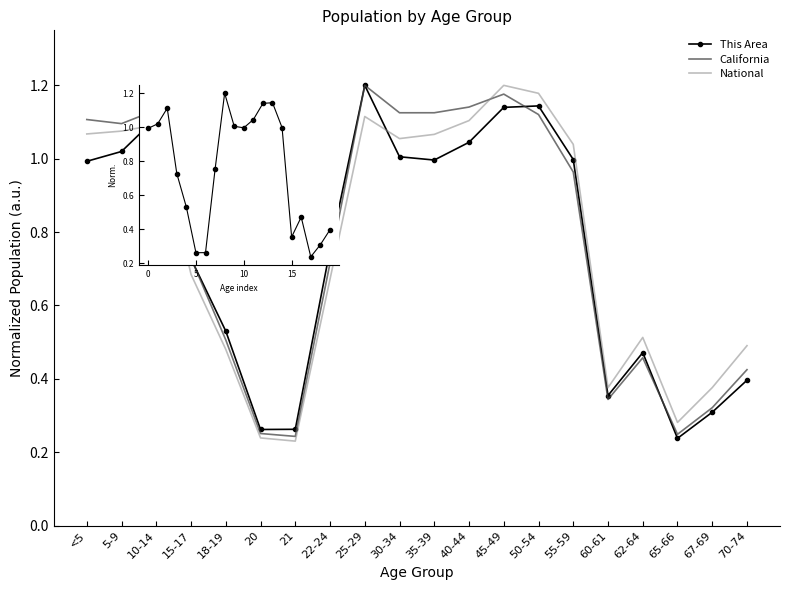

What is the lowest value of the National series?

0.2